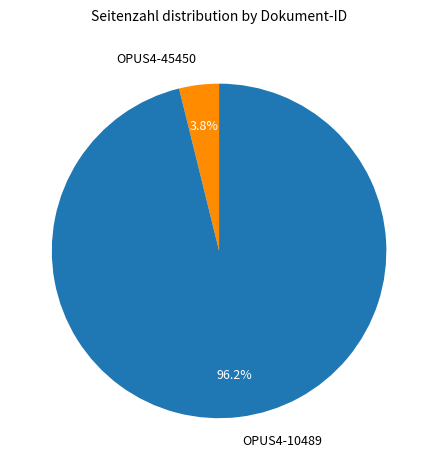

To the nearest percent, what portion does OPUS4-10489 represent?

96%